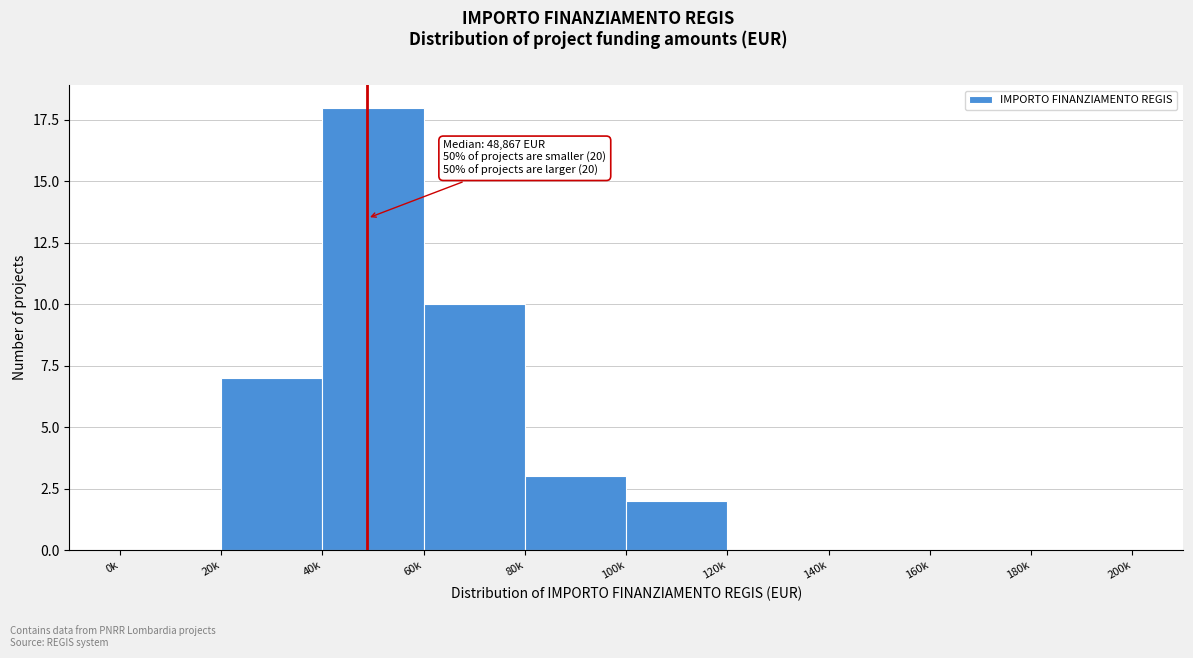

Reading left to right, what are all the values shown in this chart?

0k=0	20k=7	40k=18	60k=10	80k=3	100k=2	120k=0	140k=0	160k=0	180k=0